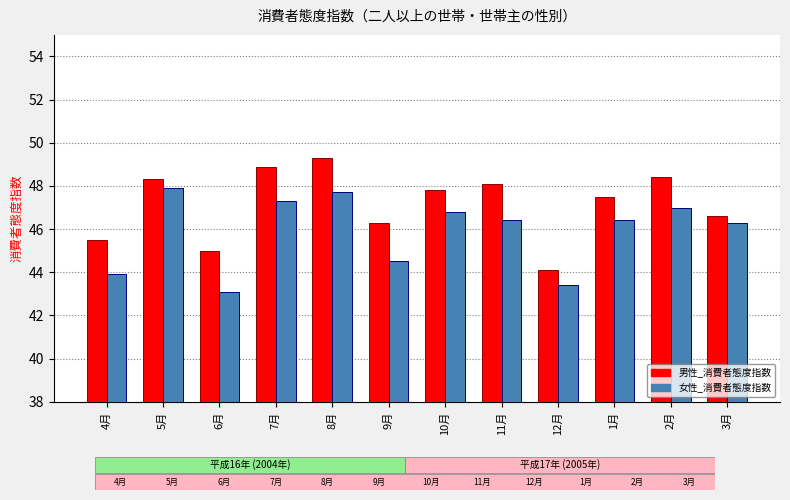

What are all the series names shown in the legend?

男性_消費者態度指数, 女性_消費者態度指数